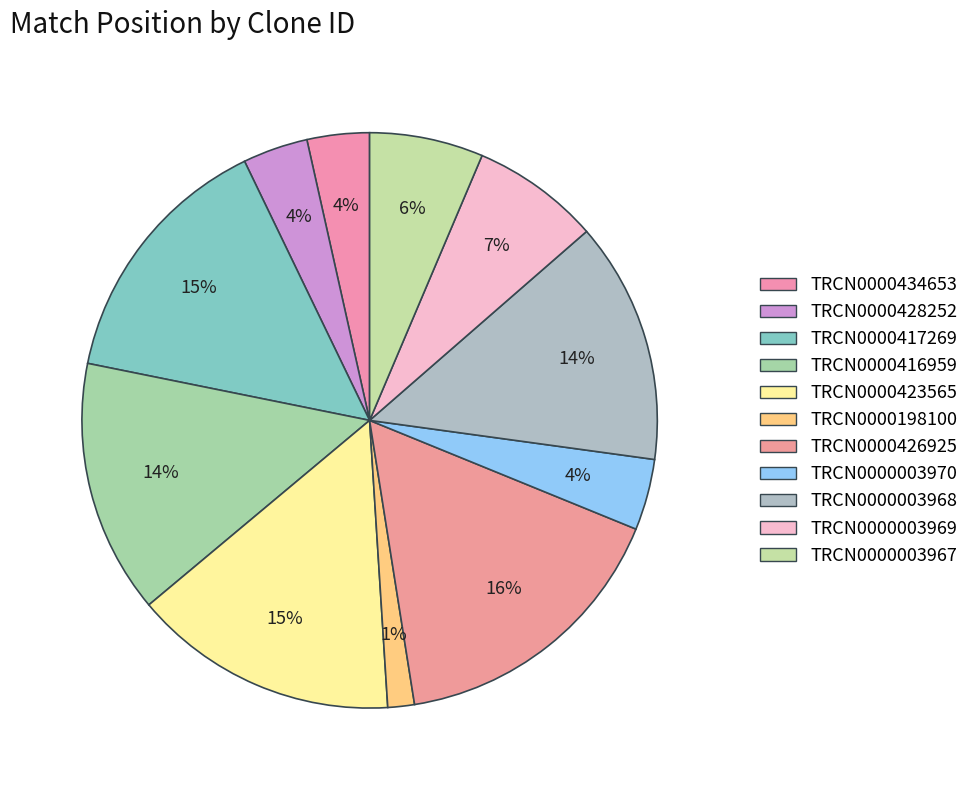

Does TRCN0000434653 account for over 50% of the chart?

No